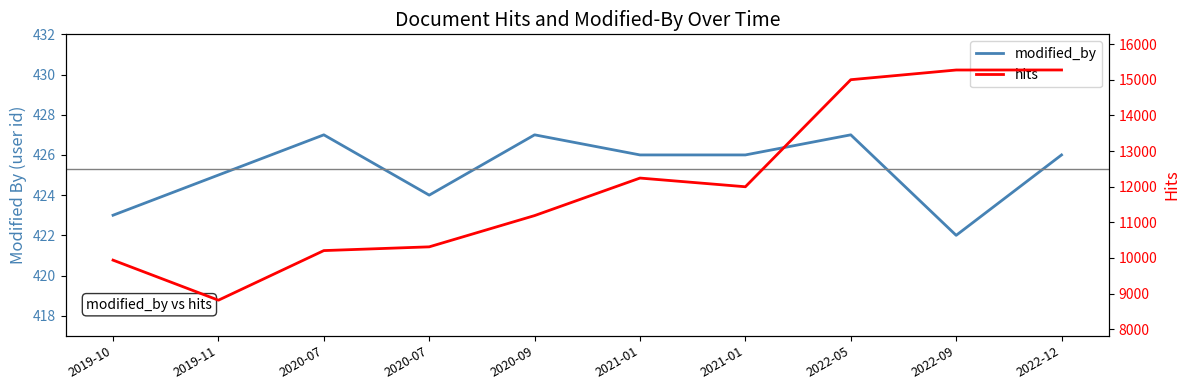

At which category does the chart reach its peak across all series?

2022-12